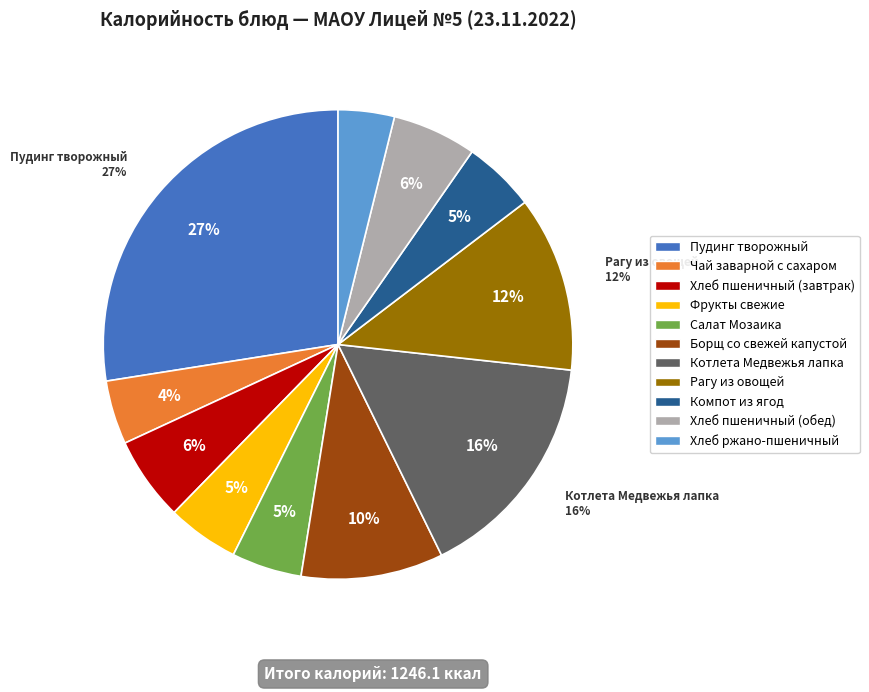

Rank the categories by value from highest to lowest.

Пудинг творожный, Котлета Медвежья лапка, Рагу из овощей, Борщ со свежей капустой, Хлеб пшеничный (завтрак), Хлеб пшеничный (обед), Компот из ягод, Фрукты свежие, Салат Мозаика, Чай заварной с сахаром, Хлеб ржано-пшеничный